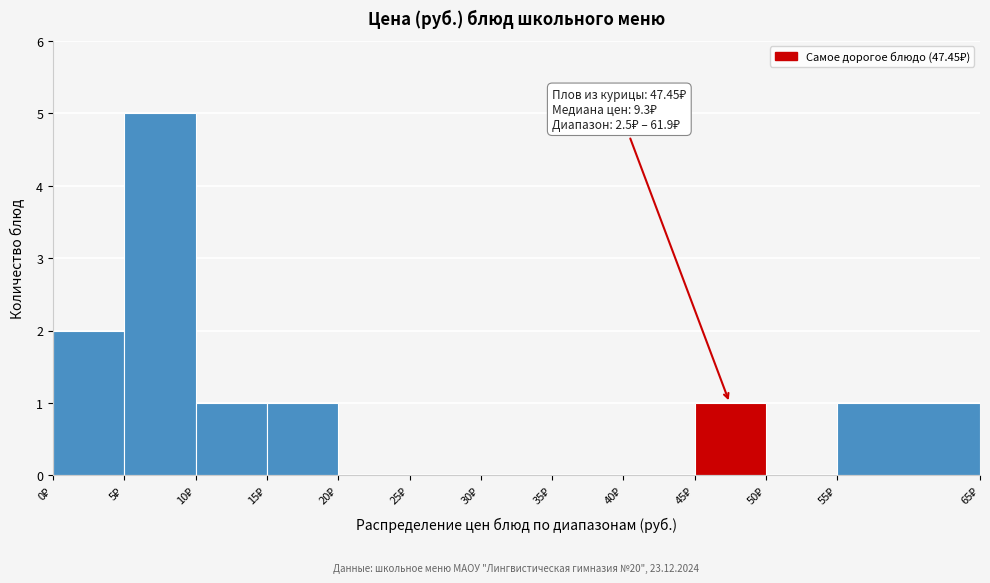

Over which range of the x-axis is the bar tallest?

5 to 10